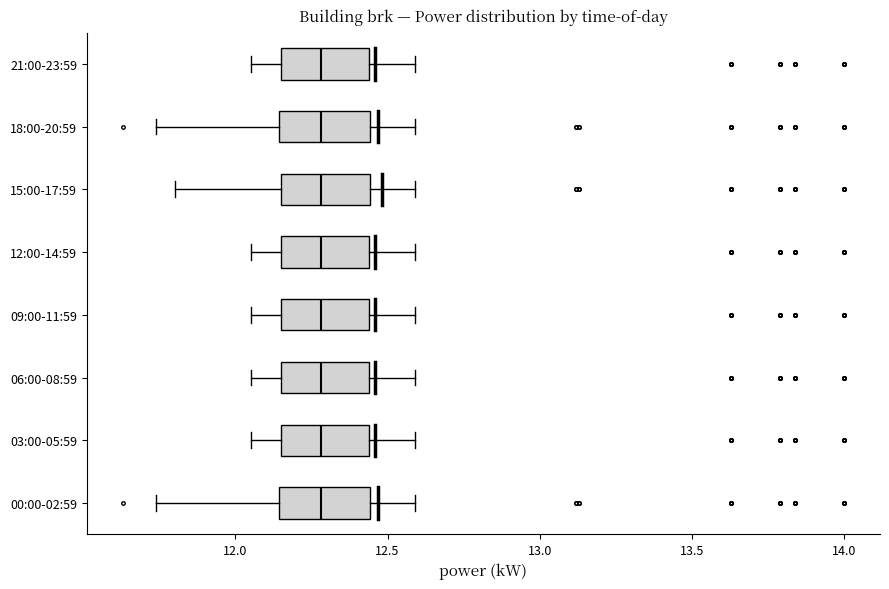

Reading bottom to top, read every box against the x-axis: the position of its median line, the range the box covers, and the ends of its whiskers. The values are not printed on the chart, so give them approximately, as read against the axis.

00:00-02:59: median 12.30, box 12.15 to 12.45, whiskers 11.75 to 12.60
03:00-05:59: median 12.30, box 12.15 to 12.45, whiskers 12.05 to 12.60
06:00-08:59: median 12.30, box 12.15 to 12.45, whiskers 12.05 to 12.60
09:00-11:59: median 12.30, box 12.15 to 12.45, whiskers 12.05 to 12.60
12:00-14:59: median 12.30, box 12.15 to 12.45, whiskers 12.05 to 12.60
15:00-17:59: median 12.30, box 12.15 to 12.45, whiskers 11.80 to 12.60
18:00-20:59: median 12.30, box 12.15 to 12.45, whiskers 11.75 to 12.60
21:00-23:59: median 12.30, box 12.15 to 12.45, whiskers 12.05 to 12.60